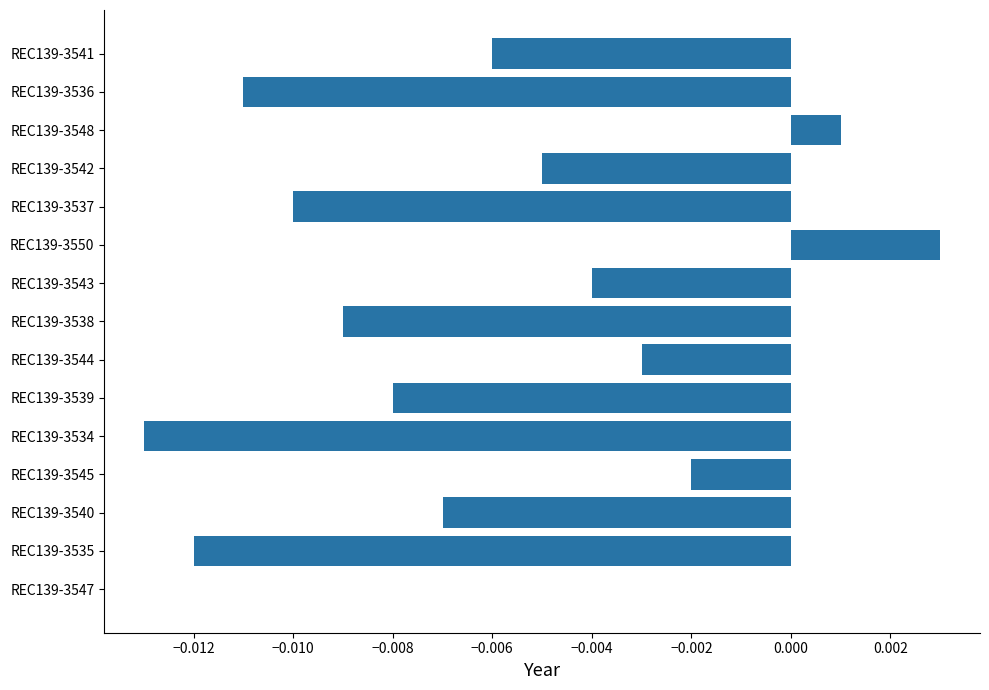

The value at REC139-3542 is -0.0. True or false?

True